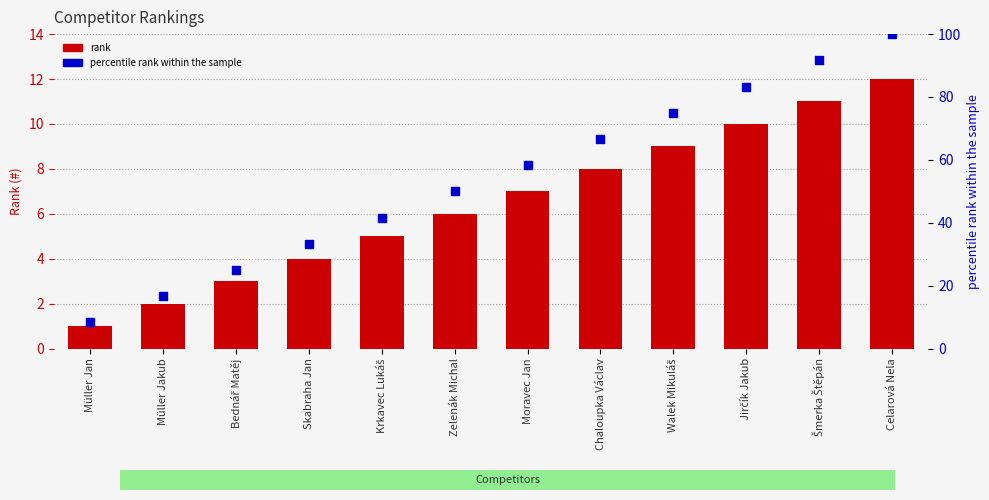

At which category is the sum across all series the highest?

Celarová Nela